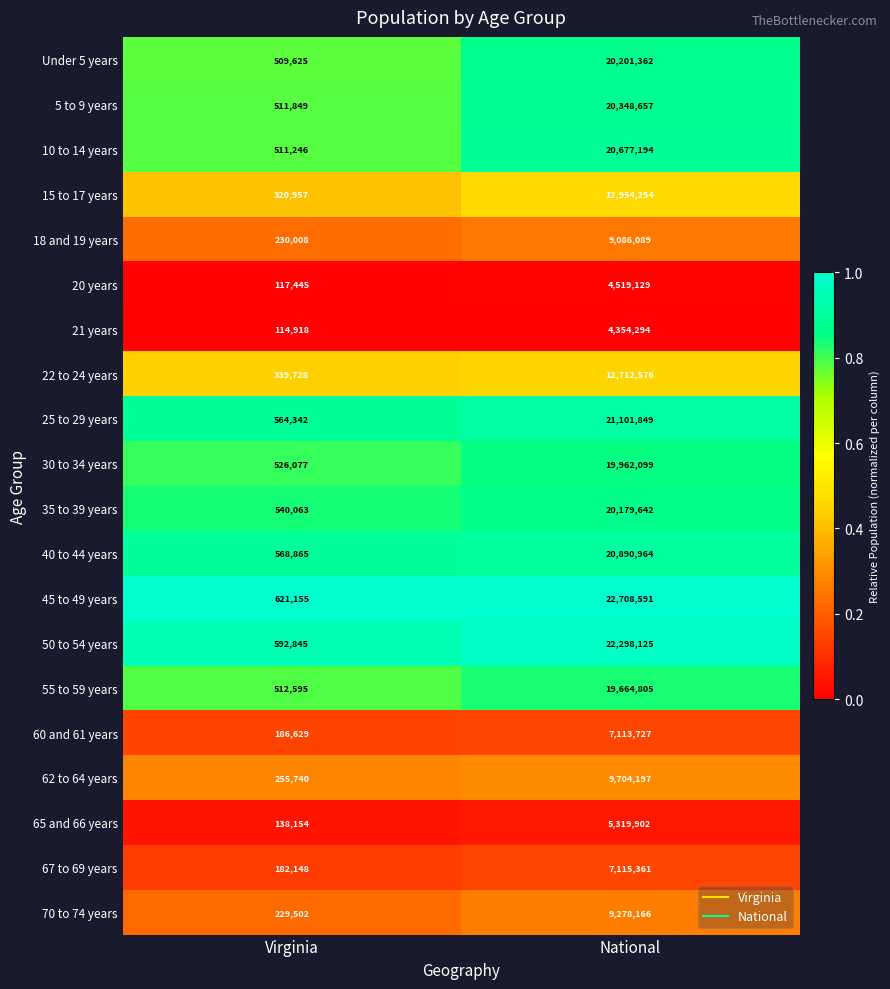

Which series has the largest range (max minus min)?

45 to 49 years